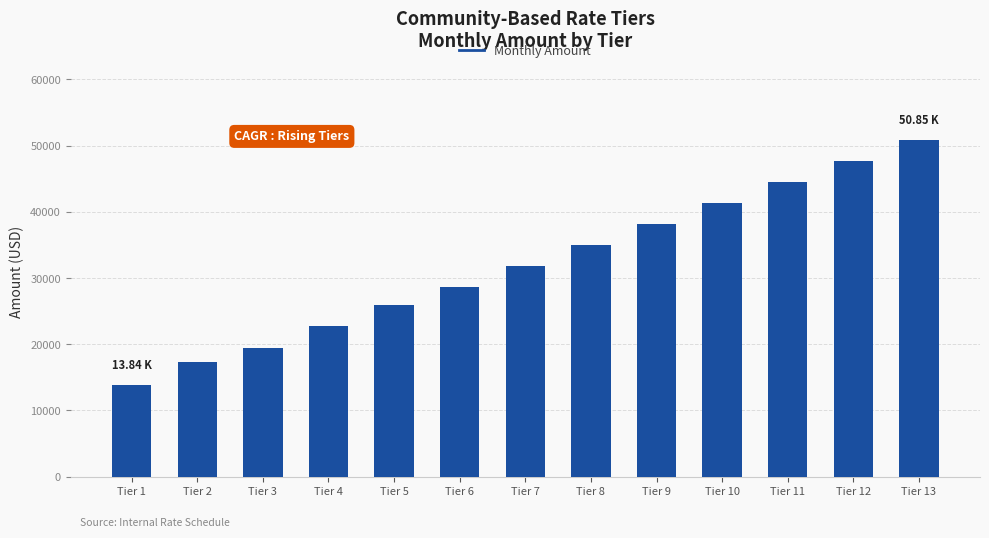

What is the value of the 11th bar from the left?

44490.6